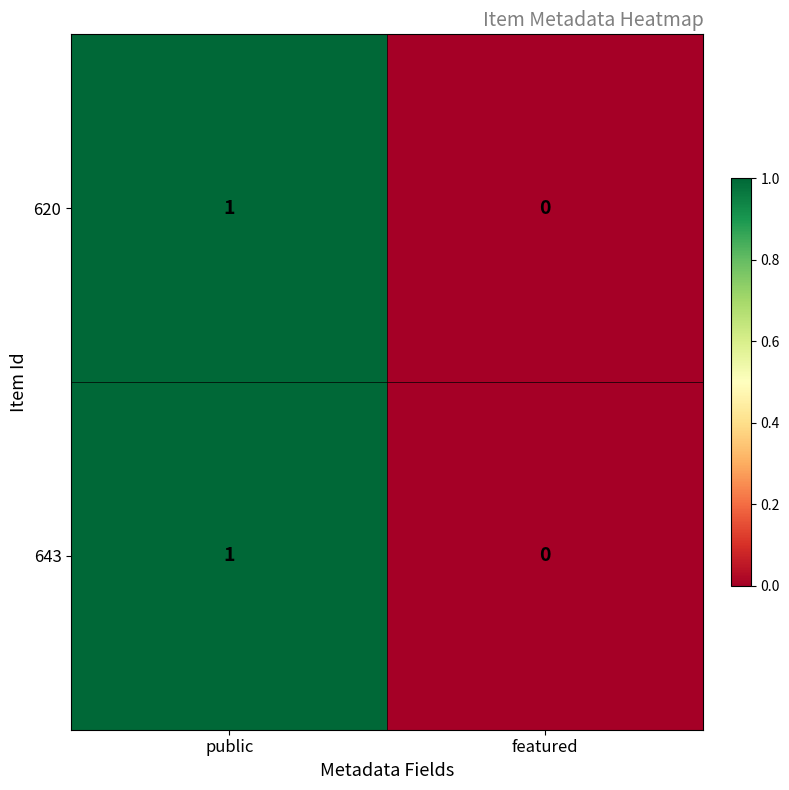

Is the value of 620 at featured greater than the value of 643 at public?

No